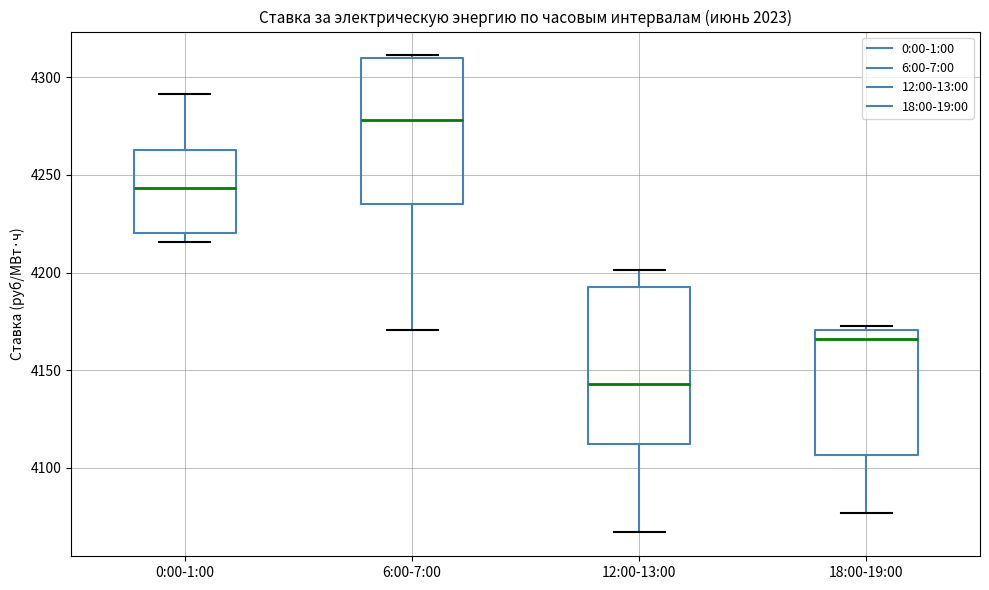

Reading left to right, read every box against the y-axis: the position of its median line, the range the box covers, and the ends of its whiskers. The values are not printed on the chart, so give them approximately, as read against the axis.

0:00-1:00: median 4245, box 4220 to 4265, whiskers 4215 to 4290
6:00-7:00: median 4280, box 4235 to 4310, whiskers 4170 to 4310
12:00-13:00: median 4145, box 4110 to 4195, whiskers 4065 to 4200
18:00-19:00: median 4165, box 4105 to 4170, whiskers 4075 to 4175